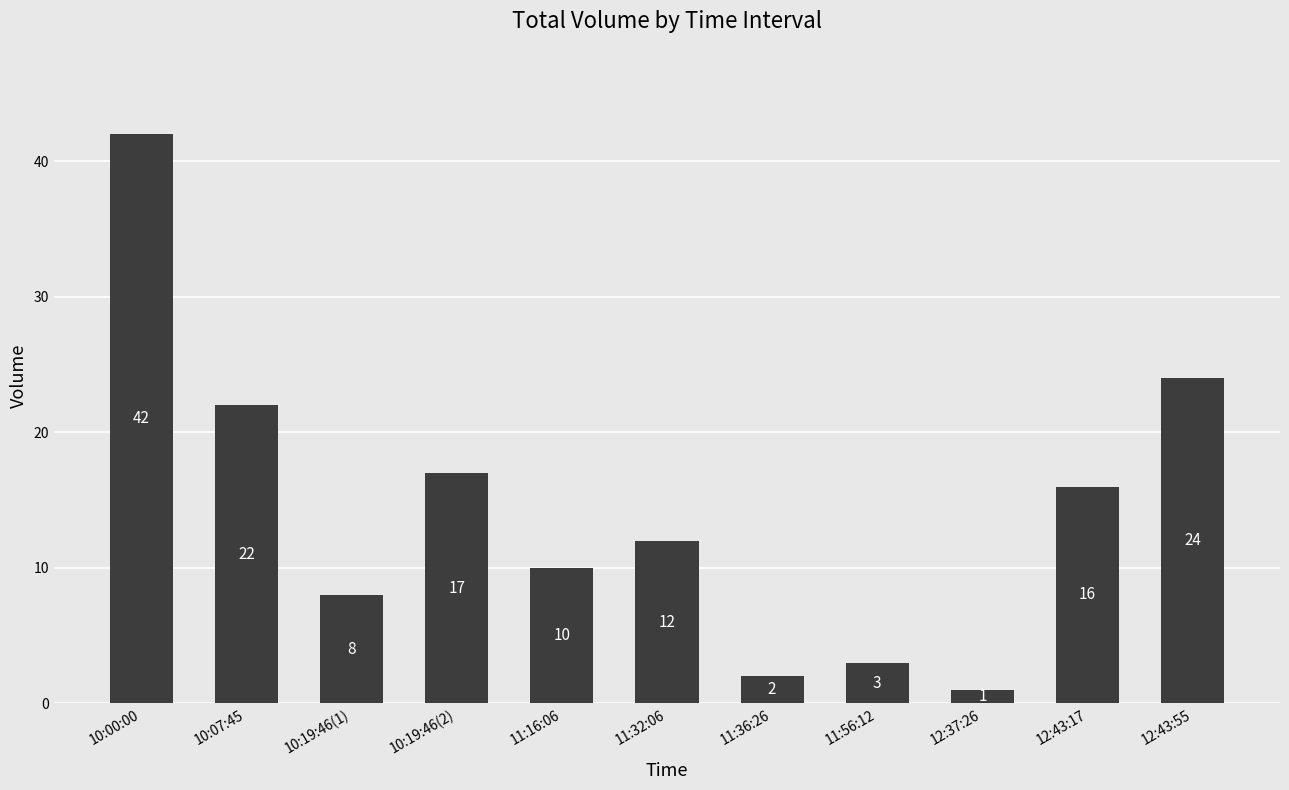

Read the value at 10:07:45, to the nearest 5.

20